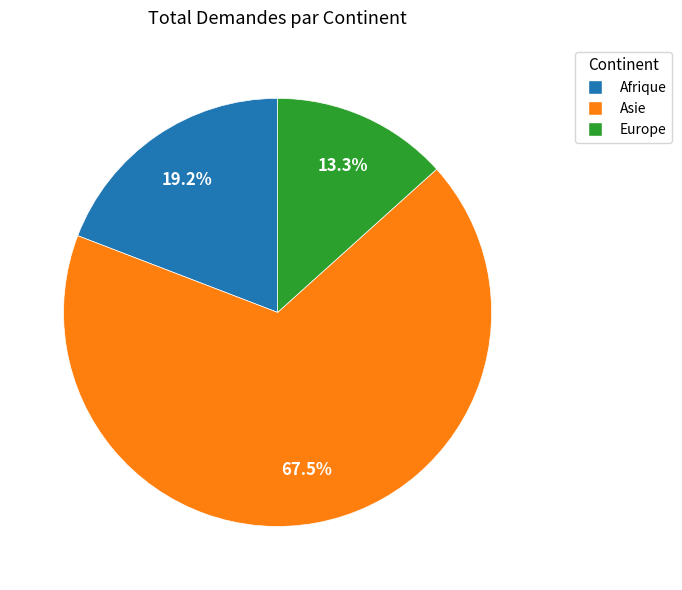

What is the largest slice in the pie chart?

Asie